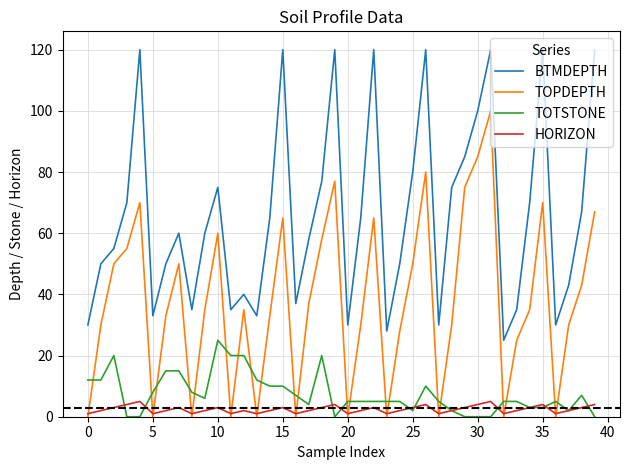

Count the number of data series in this chart.

4